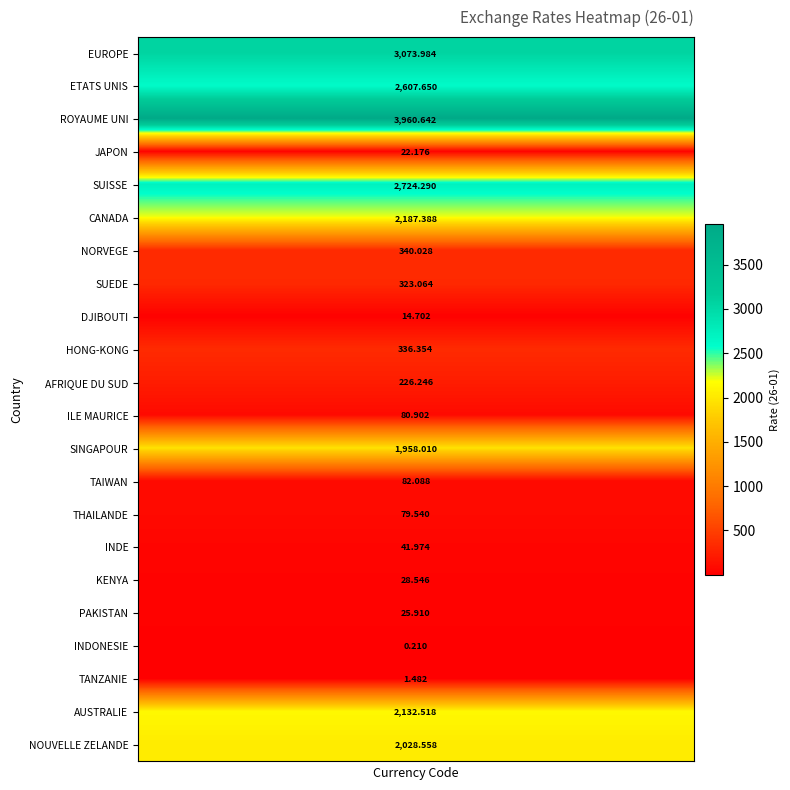

Which series has the largest range (max minus min)?

EUROPE